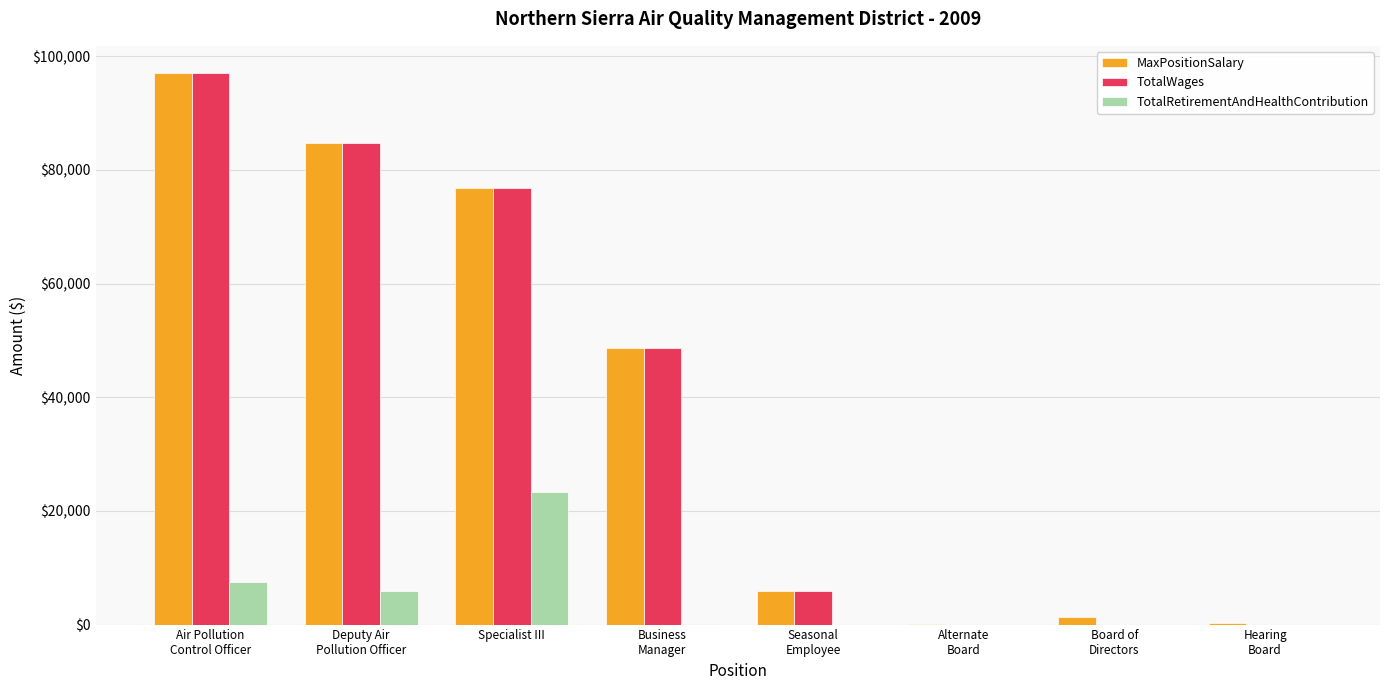

The value of TotalRetirementAndHealthContribution at Hearing
Board is 0. True or false?

True